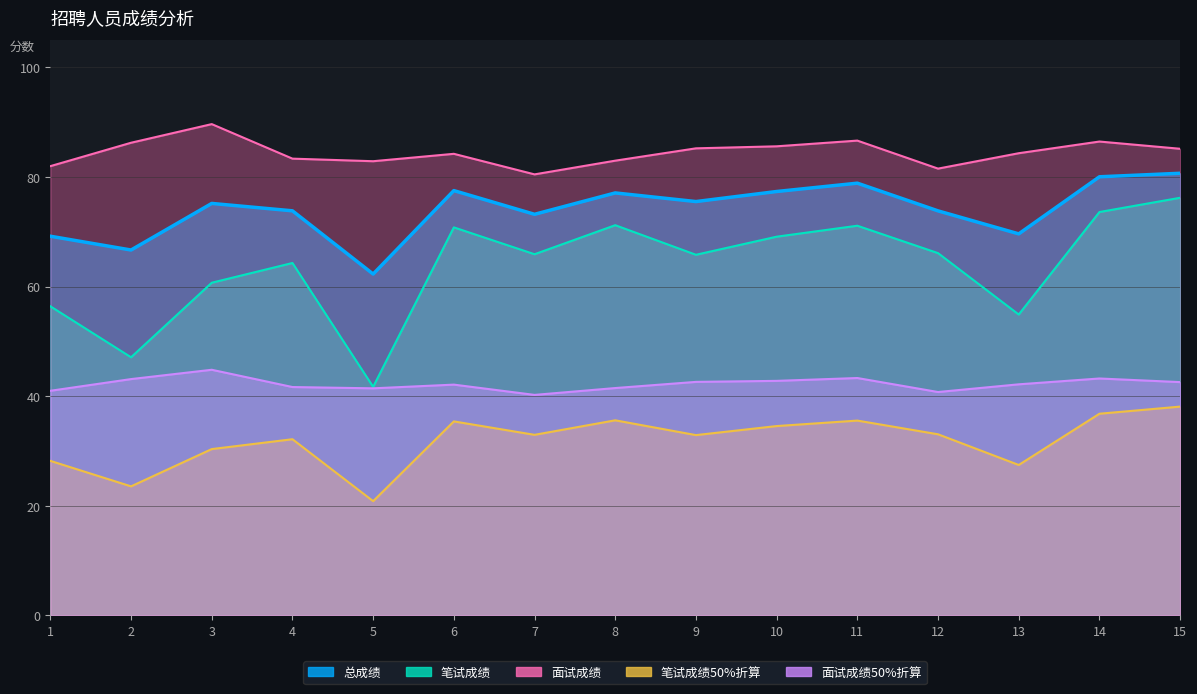

Reading right to left, extract all data points from this chart.

总成绩: 15=80.7	14=80.0	13=69.6	12=73.8	11=78.9	10=77.3	9=75.5	8=77.1	7=73.2	6=77.5	5=62.3	4=73.8	3=75.2	2=66.7	1=69.2
笔试成绩50%折算: 15=76.2	14=73.6	13=54.9	12=66.1	11=71.1	10=69.1	9=65.8	8=71.2	7=65.9	6=70.8	5=41.7	4=64.3	3=60.7	2=47.1	1=56.4
面试成绩: 15=85.1	14=86.5	13=84.3	12=81.5	11=86.6	10=85.6	9=85.2	8=83.0	7=80.5	6=84.2	5=82.9	4=83.3	3=89.6	2=86.2	1=82.0
面试成绩50%折算: 15=42.6	14=43.2	13=42.2	12=40.8	11=43.3	10=42.8	9=42.6	8=41.5	7=40.2	6=42.1	5=41.4	4=41.7	3=44.8	2=43.1	1=41.0
笔试成绩: 15=38.1	14=36.8	13=27.4	12=33.0	11=35.5	10=34.5	9=32.9	8=35.6	7=33.0	6=35.4	5=20.9	4=32.1	3=30.4	2=23.6	1=28.2